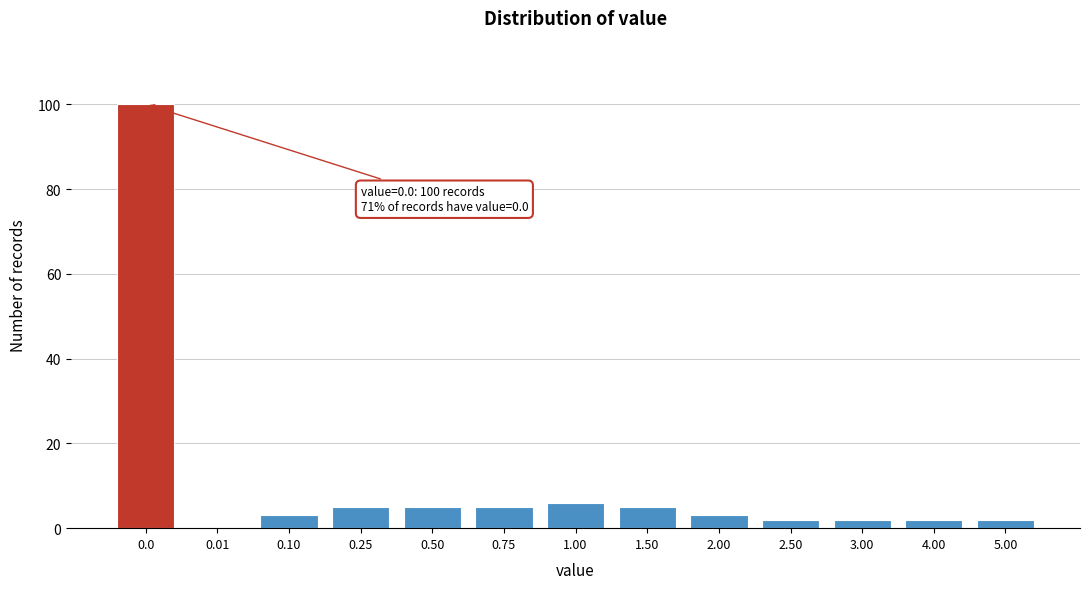

Reading left to right, extract all data points from this chart.

0.0=100	0.01=0	0.10=3	0.25=5	0.50=5	0.75=5	1.00=6	1.50=5	2.00=3	2.50=2	3.00=2	4.00=2	5.00=2